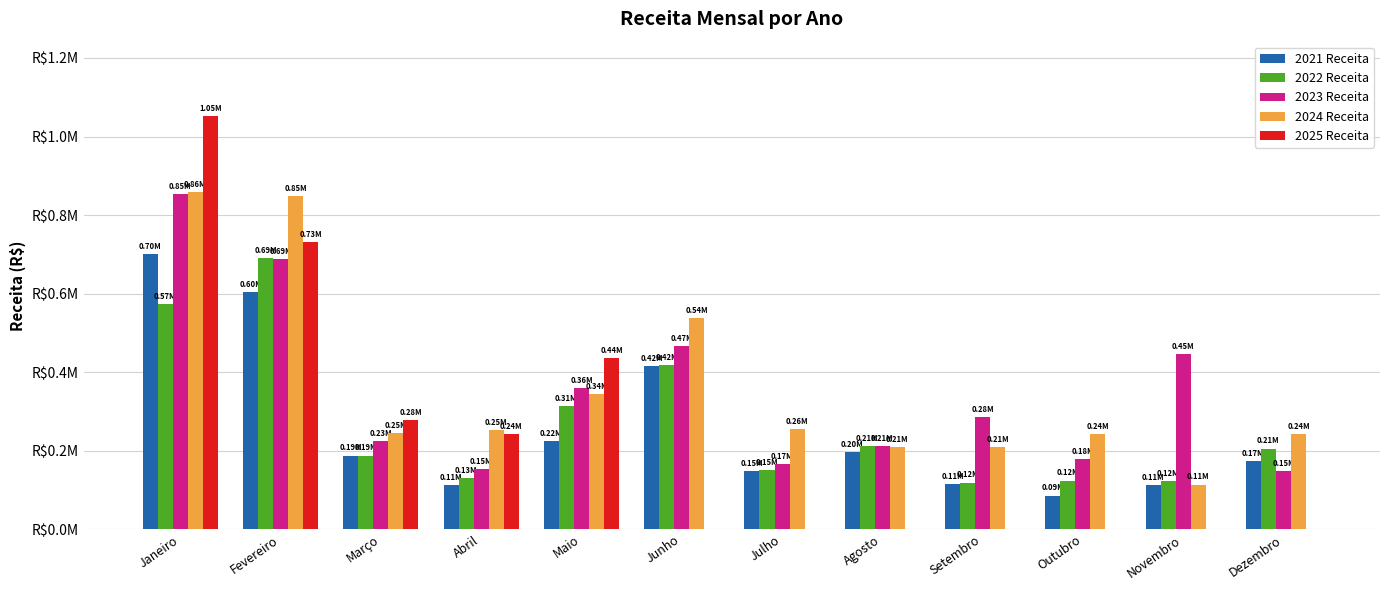

Rank the series at Novembro from highest to lowest value.

2023 Receita, 2022 Receita, 2024 Receita, 2021 Receita, 2025 Receita